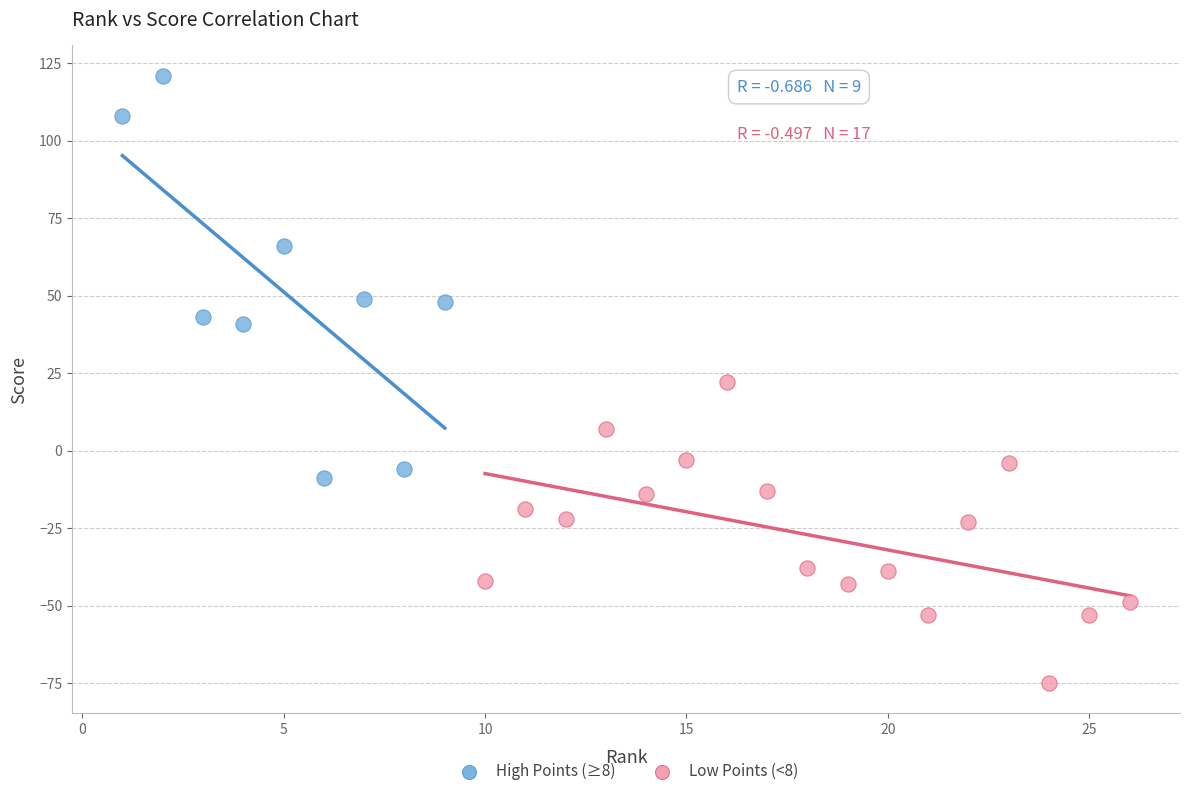

Which series reaches the maximum Y coordinate?

High Points (≥8)